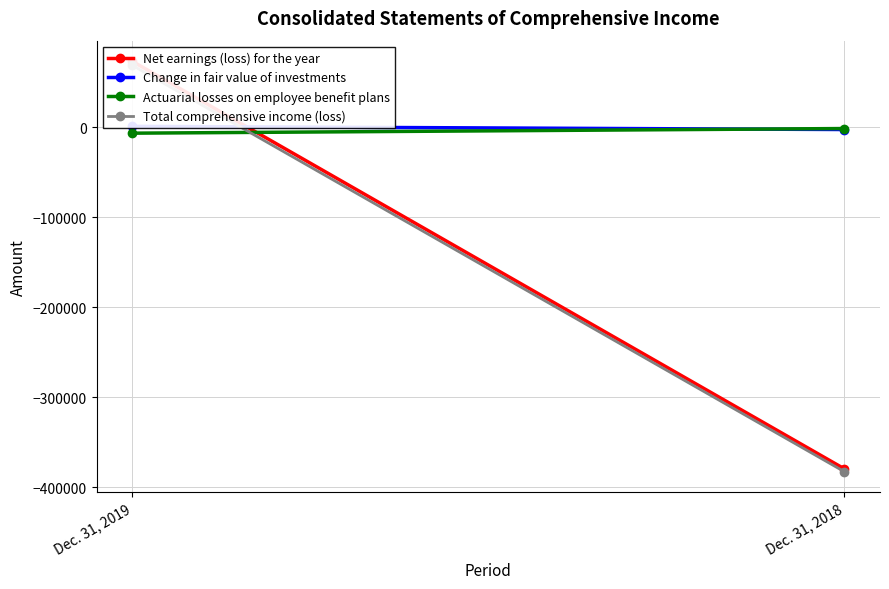

What is the value of the Total comprehensive income (loss) point at the 1st from the left?

69213